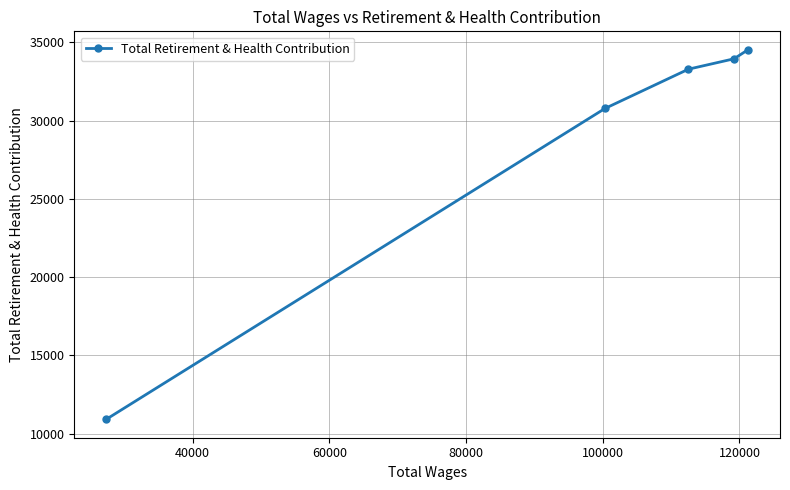

What is the value of the 1st point from the left?

10927